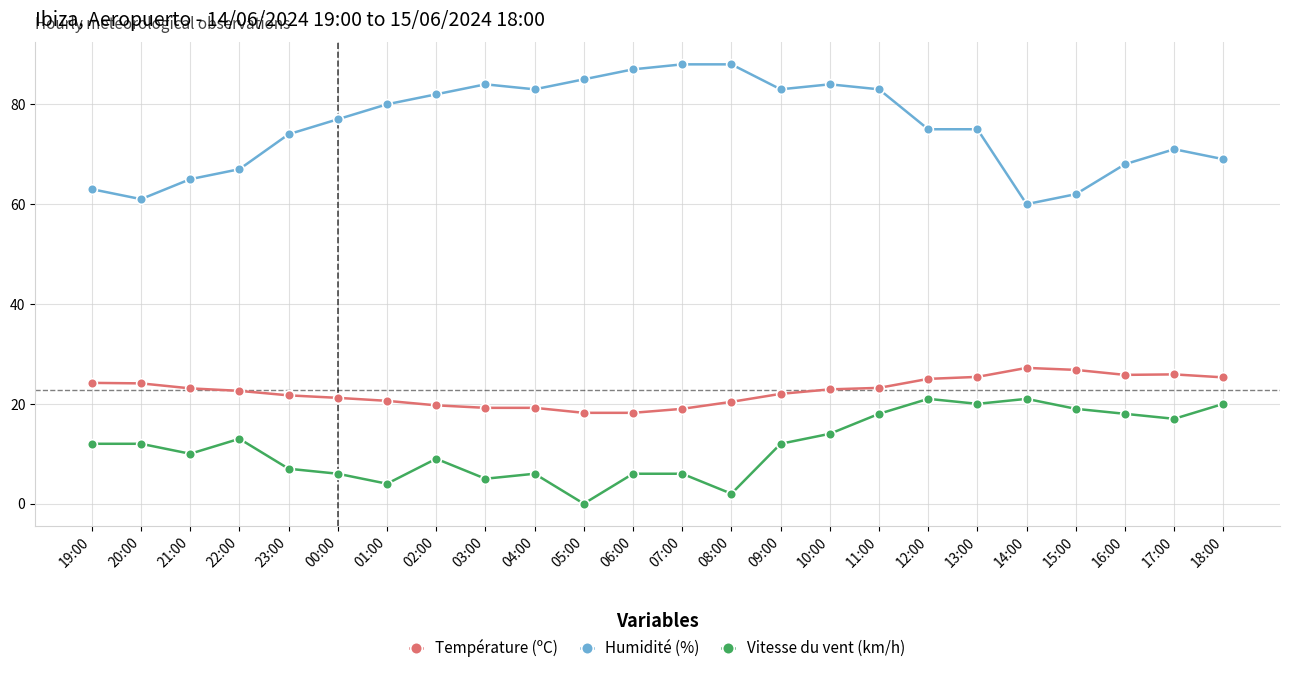

What is the maximum value shown in the chart?

88.0